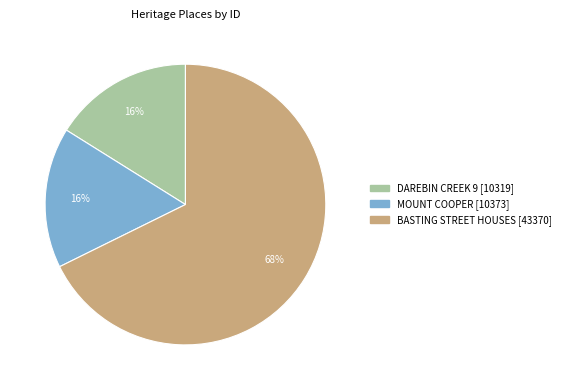

Approximately how many times larger is the value at MOUNT COOPER compared to DAREBIN CREEK 9?

1.0